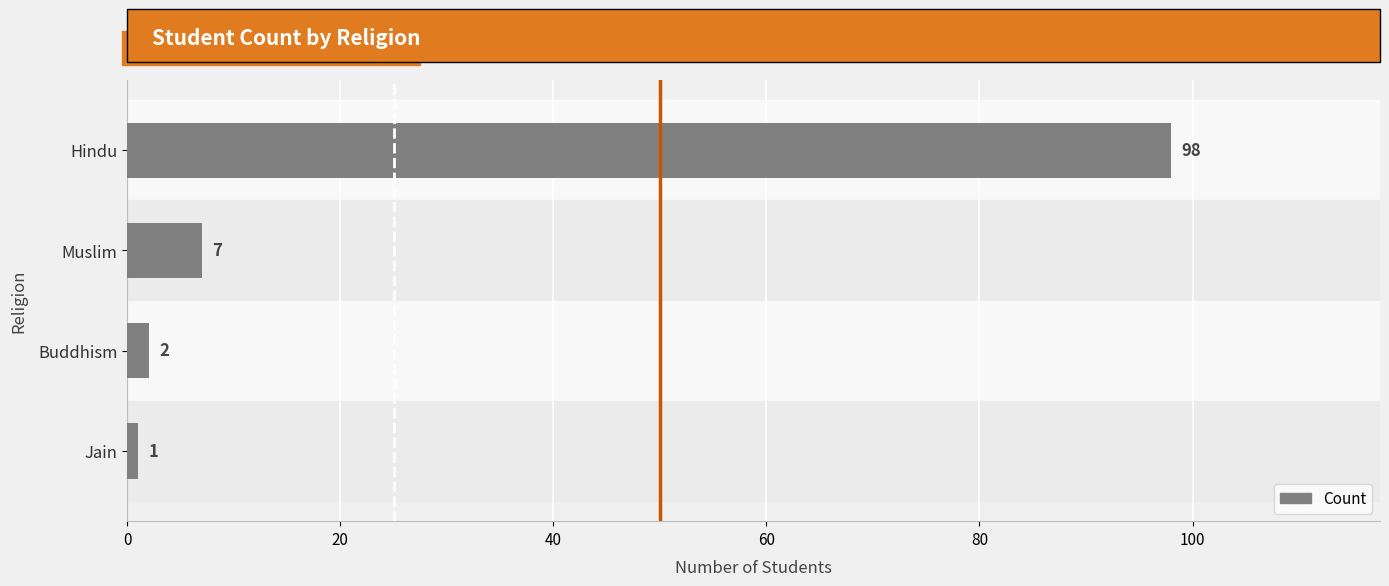

True or false: the data shows 2 at Buddhism.

True